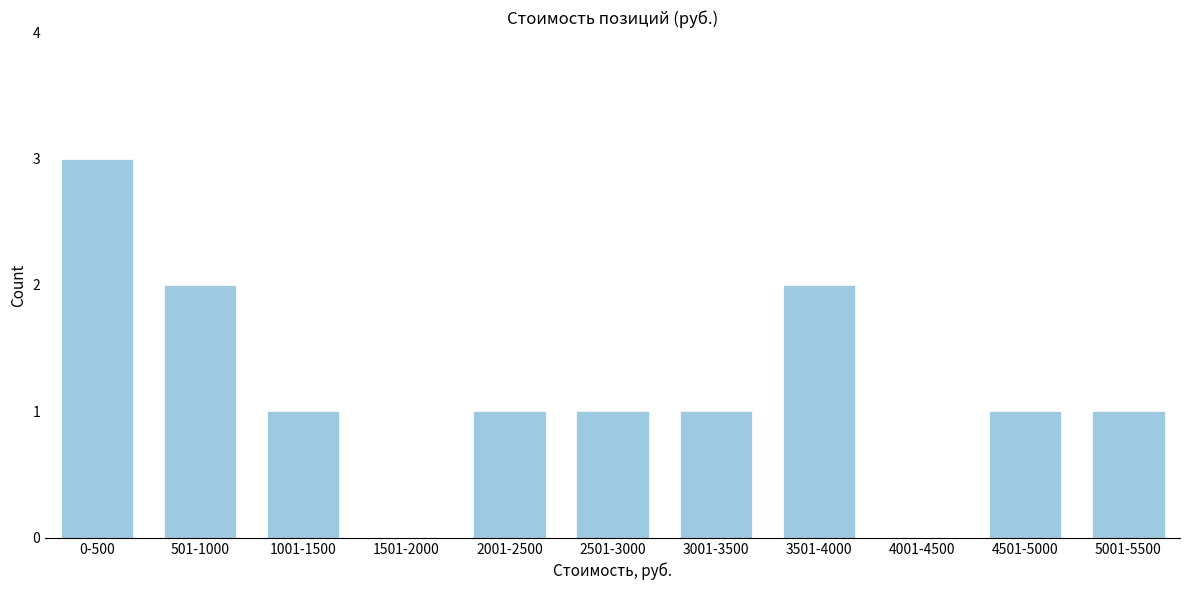

Reading right to left, what are all the values shown in this chart?

5001-5500=1	4501-5000=1	4001-4500=0	3501-4000=2	3001-3500=1	2501-3000=1	2001-2500=1	1501-2000=0	1001-1500=1	501-1000=2	0-500=3